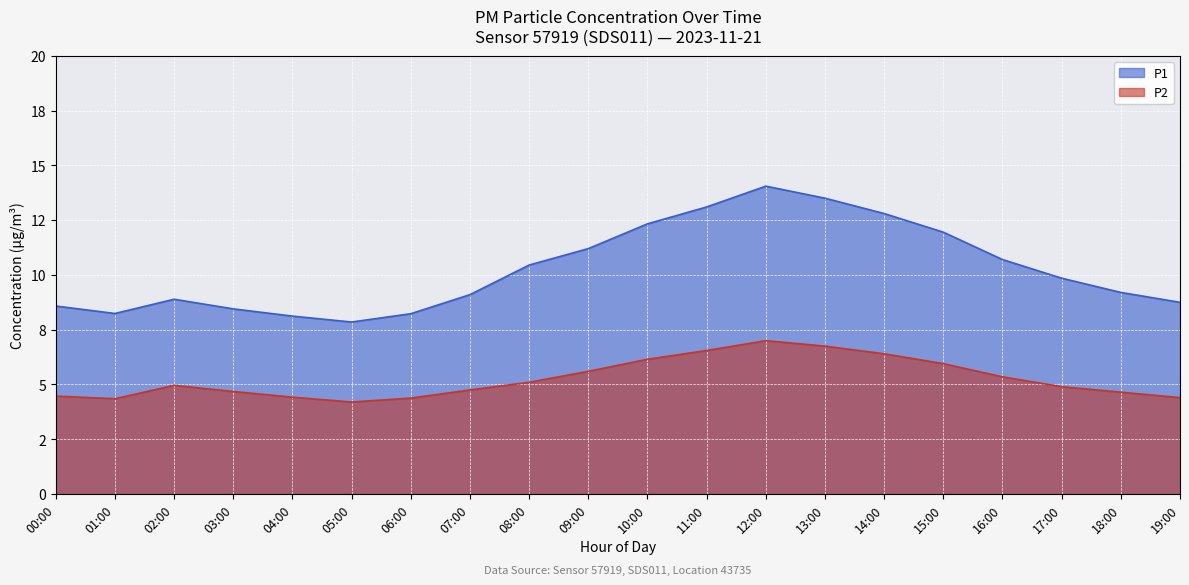

At which label does P1 reach its peak?

12:00